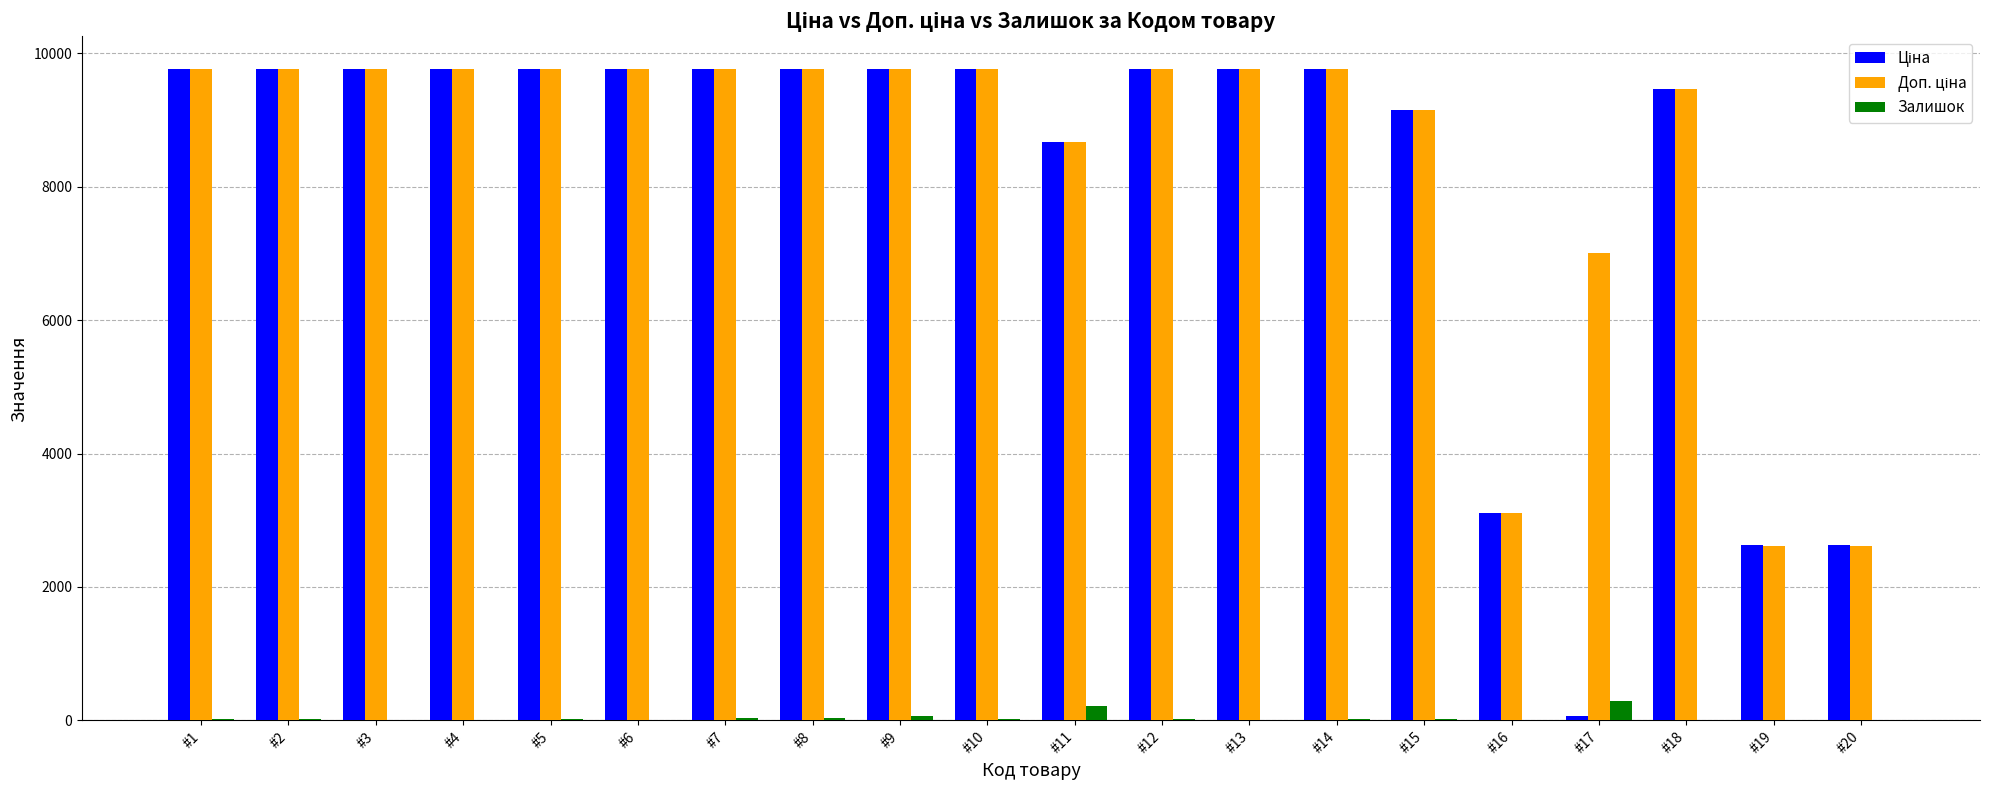

What is the maximum value shown in the chart?

9764.4